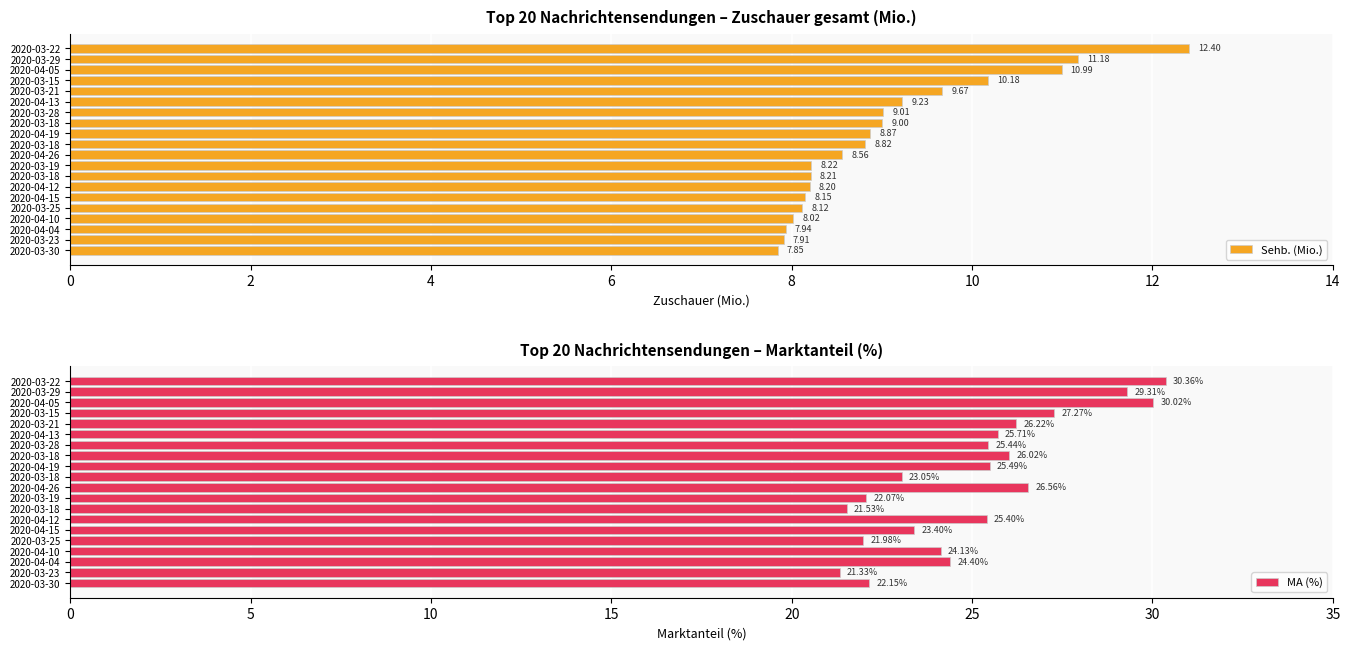

What is the difference between the second highest and minimum values in the Sehb. (Mio.) series?

3.3